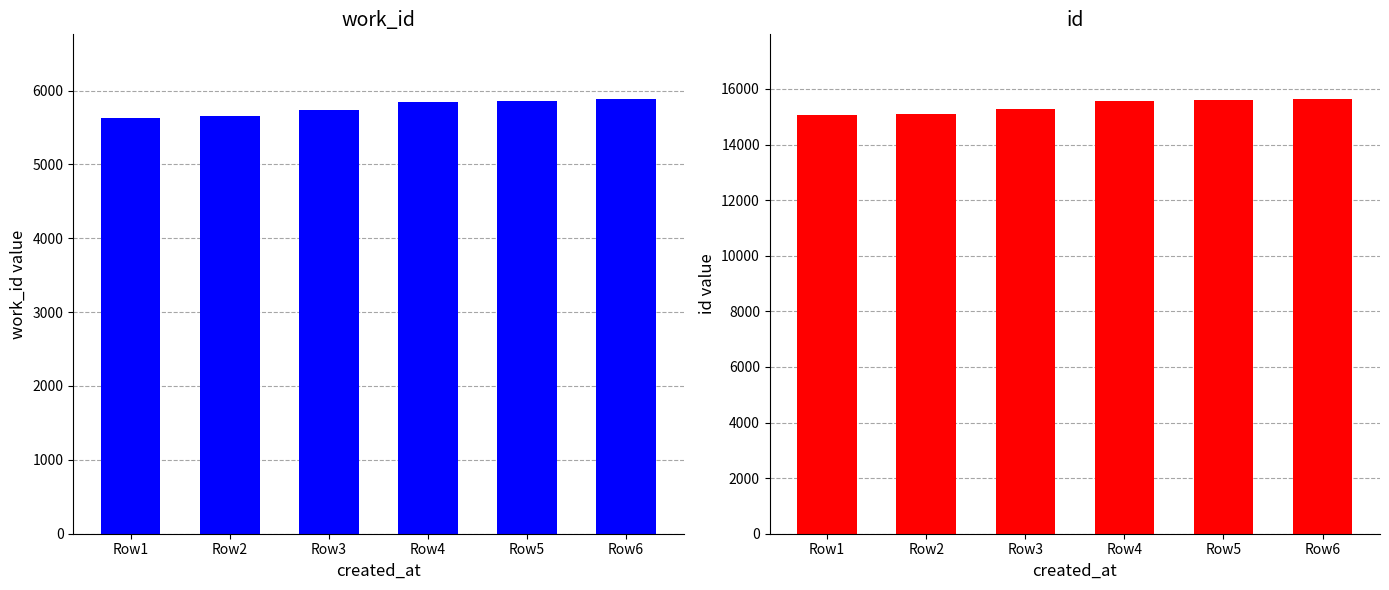

What are all the series names shown in the legend?

work_id, id